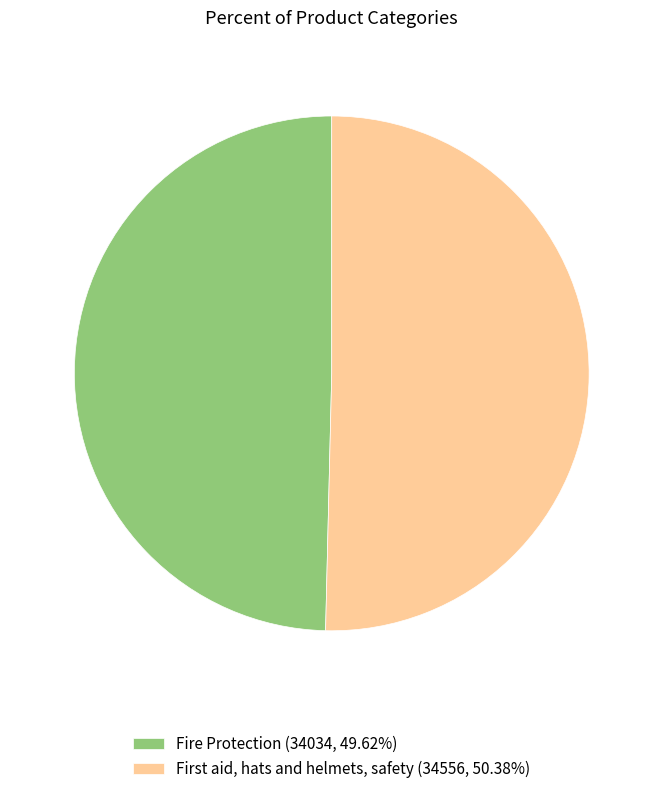

Which category accounts for the majority?

First aid, hats and helmets, safety